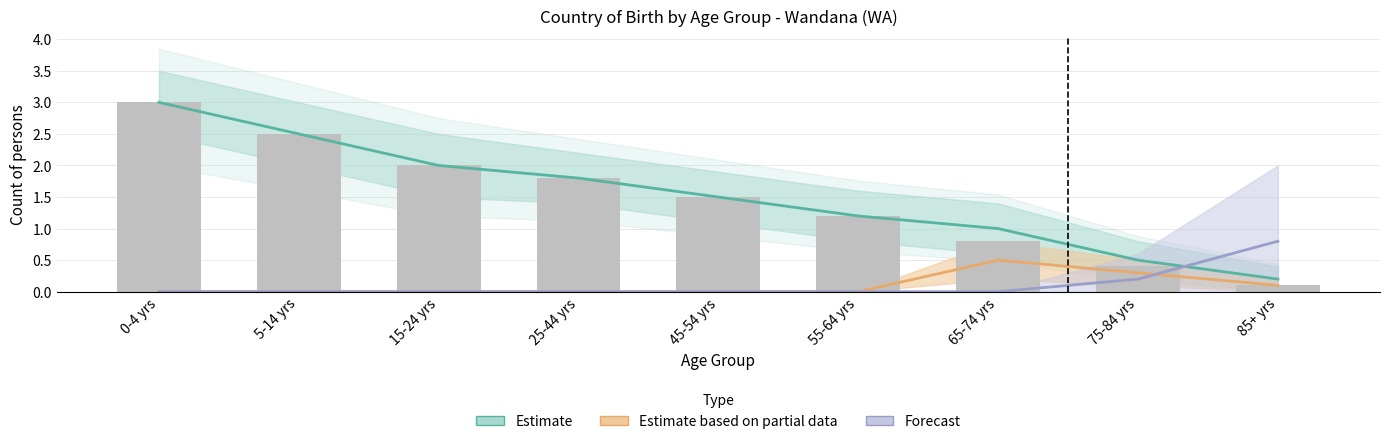

Read the value at 75-84 yrs.

0.4